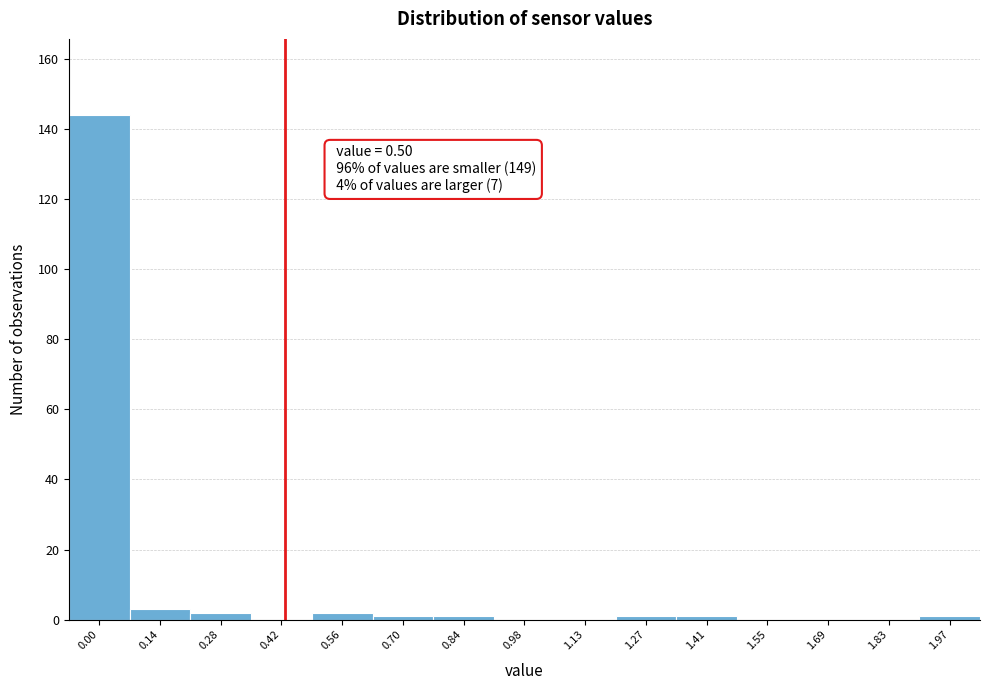

Reading left to right, transcribe all the data shown in this chart.

0.00=144	0.14=3	0.28=2	0.42=0	0.56=2	0.70=1	0.84=1	0.98=0	1.13=0	1.27=1	1.41=1	1.55=0	1.69=0	1.83=0	1.97=1